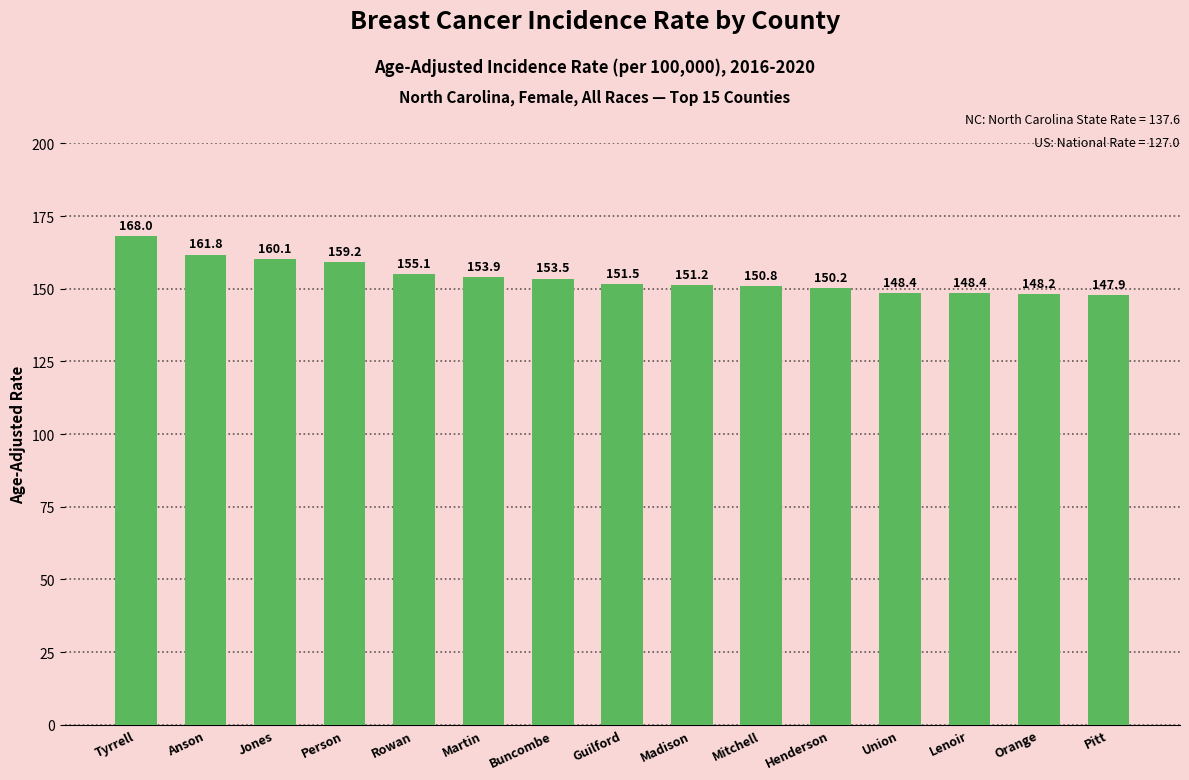

What is the label of the 5th bar from the right?

Henderson